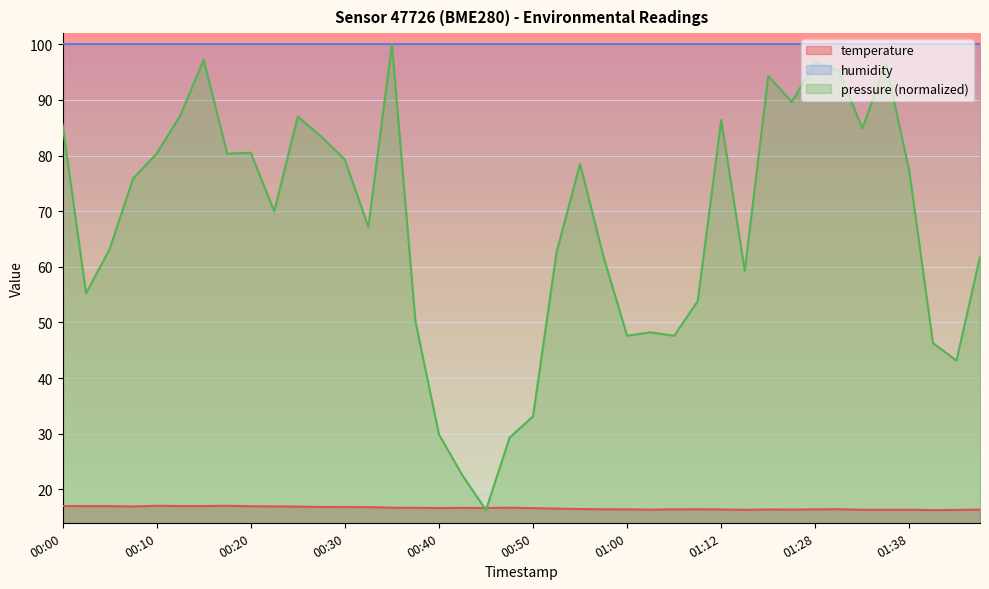

How many points are higher than both their immediate neighbors (excluding endpoints)?

8